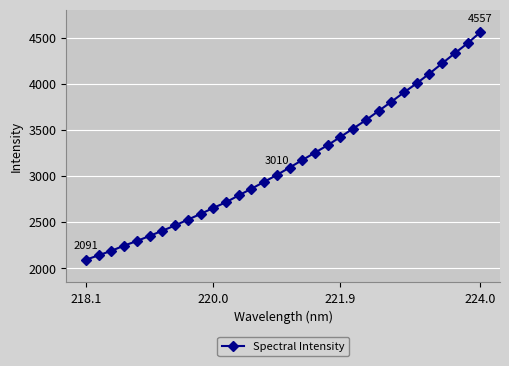

What is the smallest value displayed?

2091.0